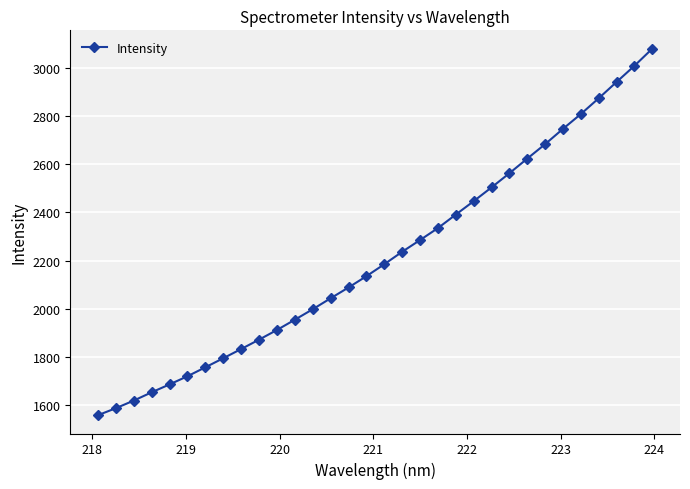

What is the value of the 5th point from the left?

1685.9